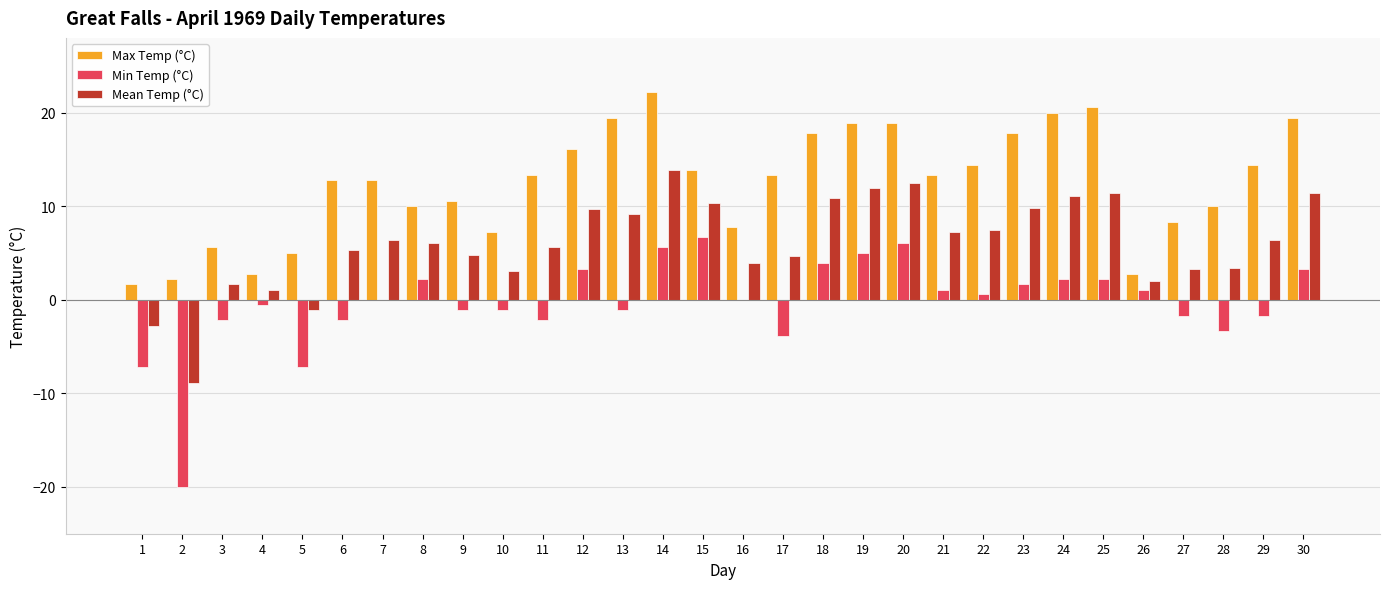

At which category is the sum across all series the highest?

14